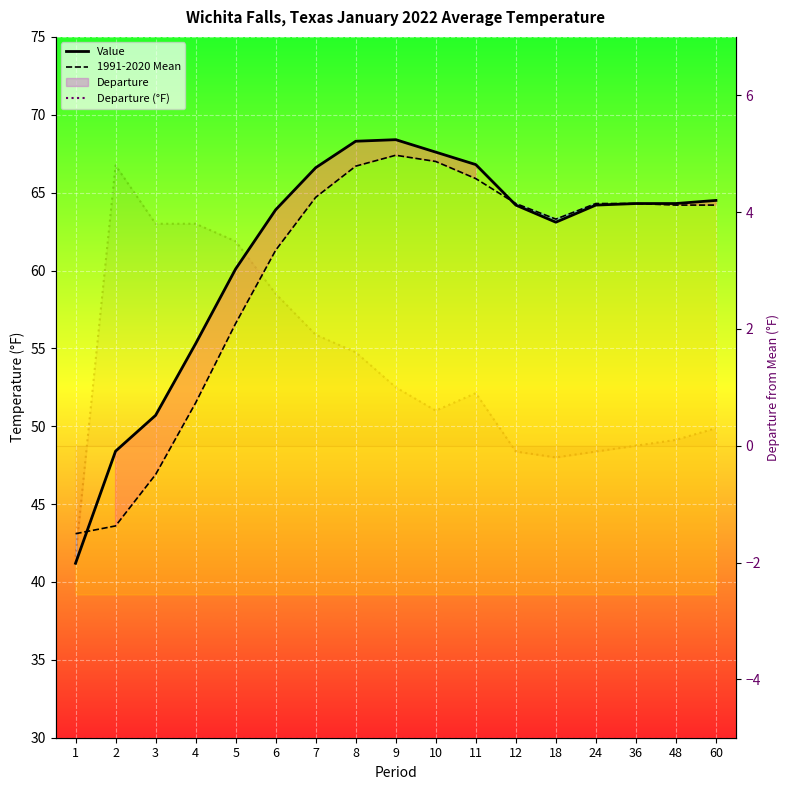

Is this an area chart (filled region under the line)?

No